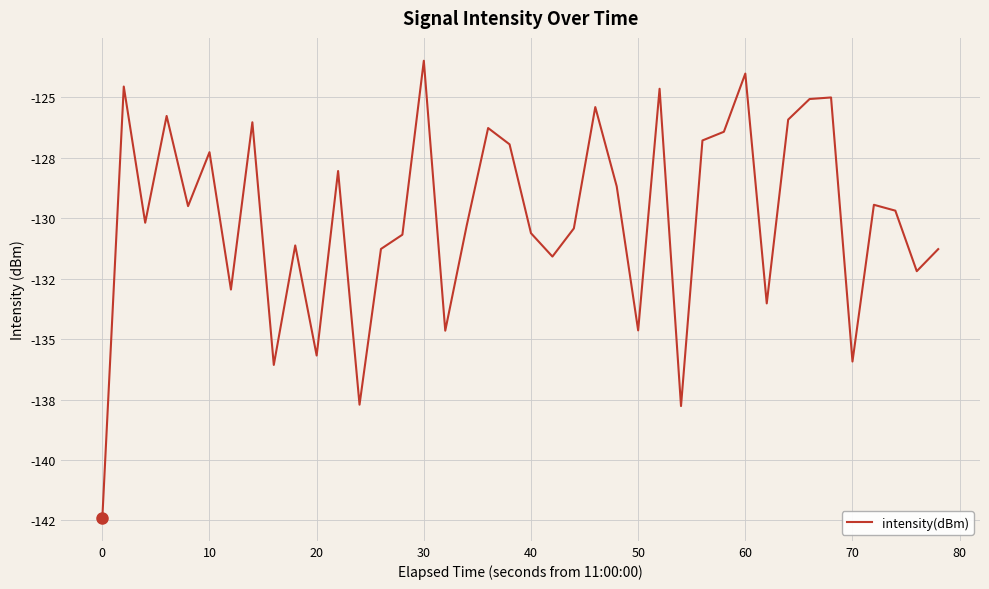

Is this an area chart (filled region under the line)?

No